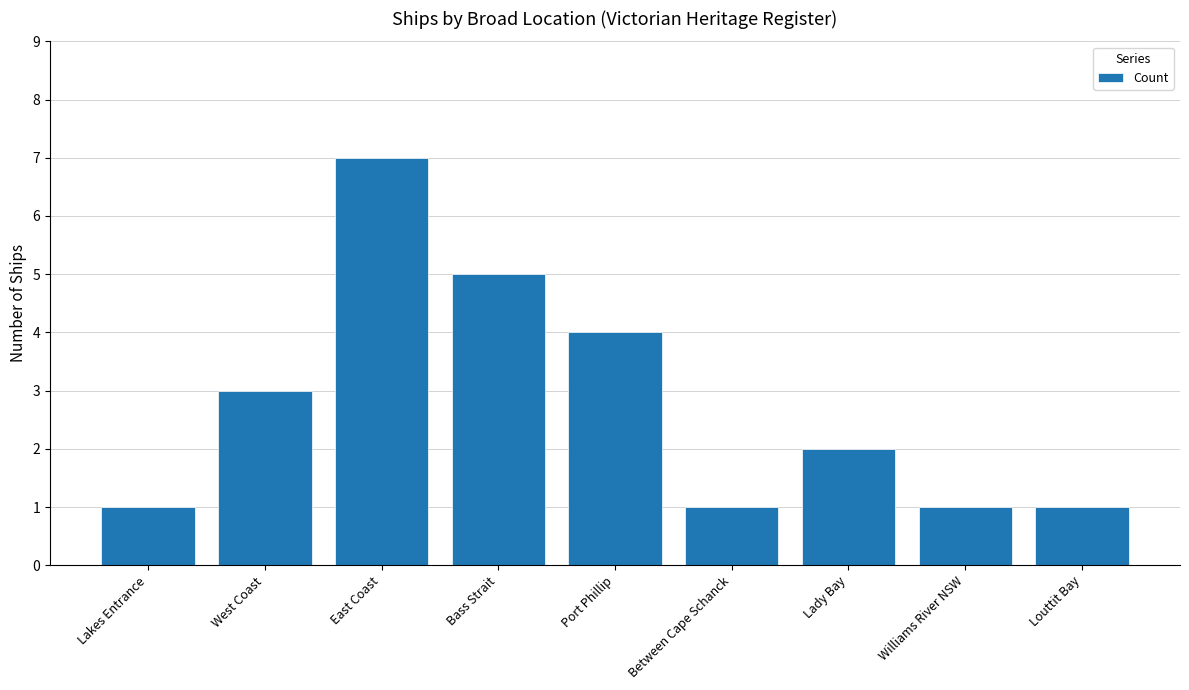

What is the ratio of the value at Port Phillip to the value at Lady Bay?

2.0